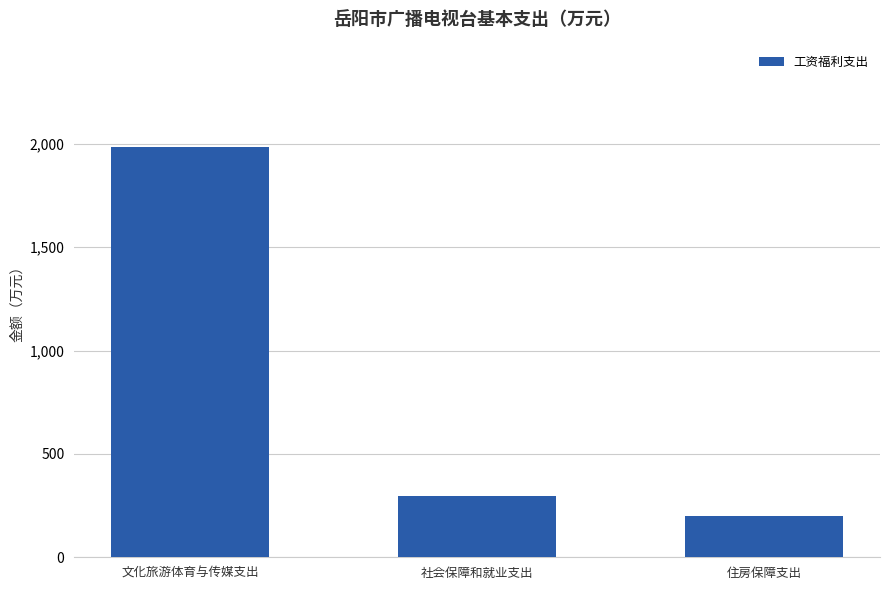

Reading left to right, what are all the values shown in this chart?

1984.9	298.8	197.6